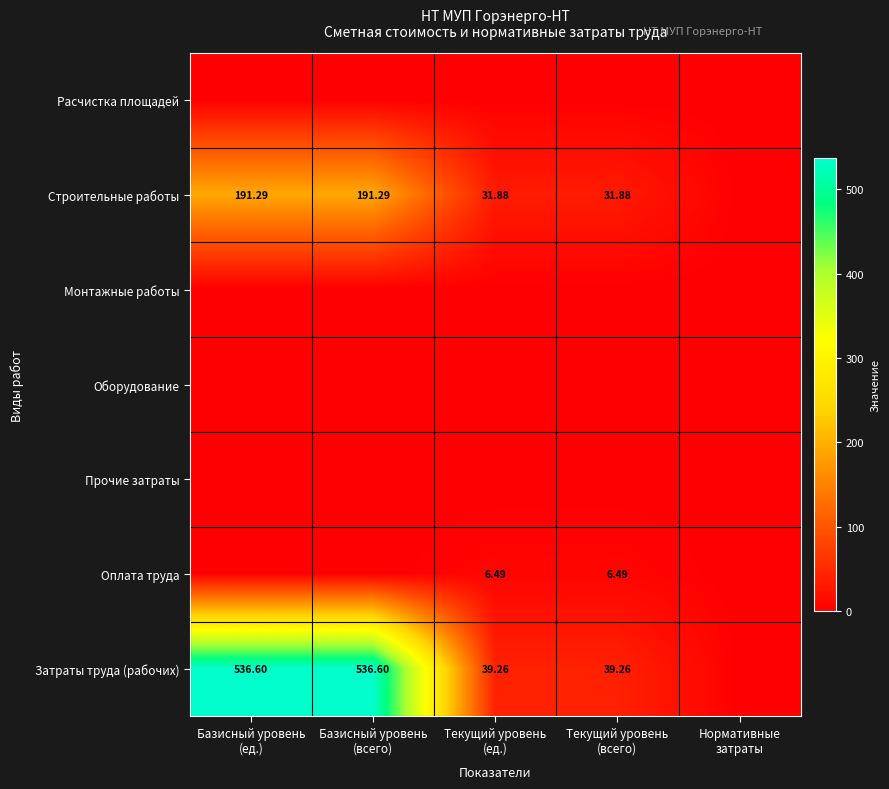

Is the value of Расчистка площадей at Нормативные затраты greater than the value of Оборудование at Базисный уровень (всего)?

No